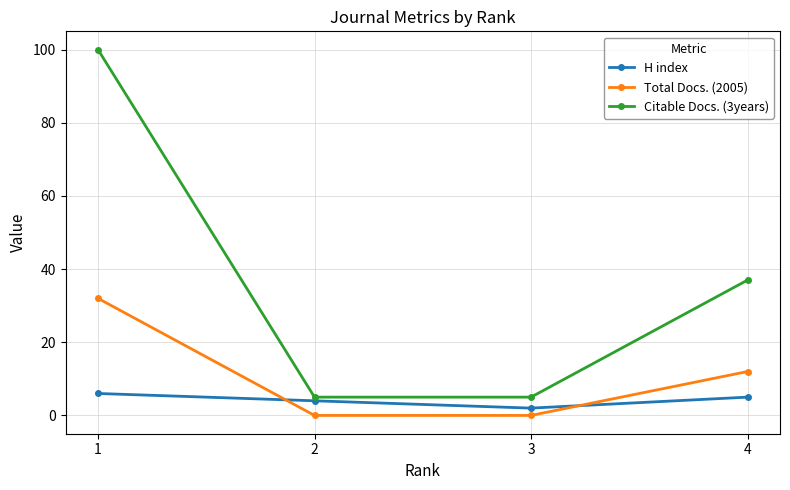

Is it true that H index equals 6 at 1?

True